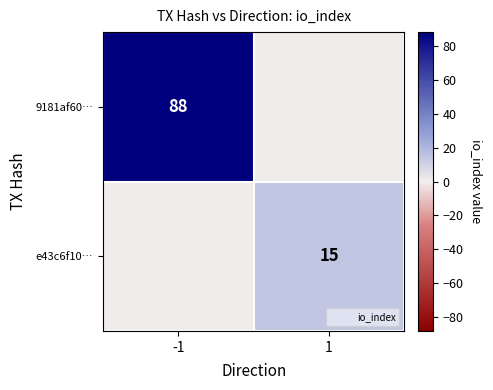

True or false: e43c6f10… has a value of 4 at 1.

False